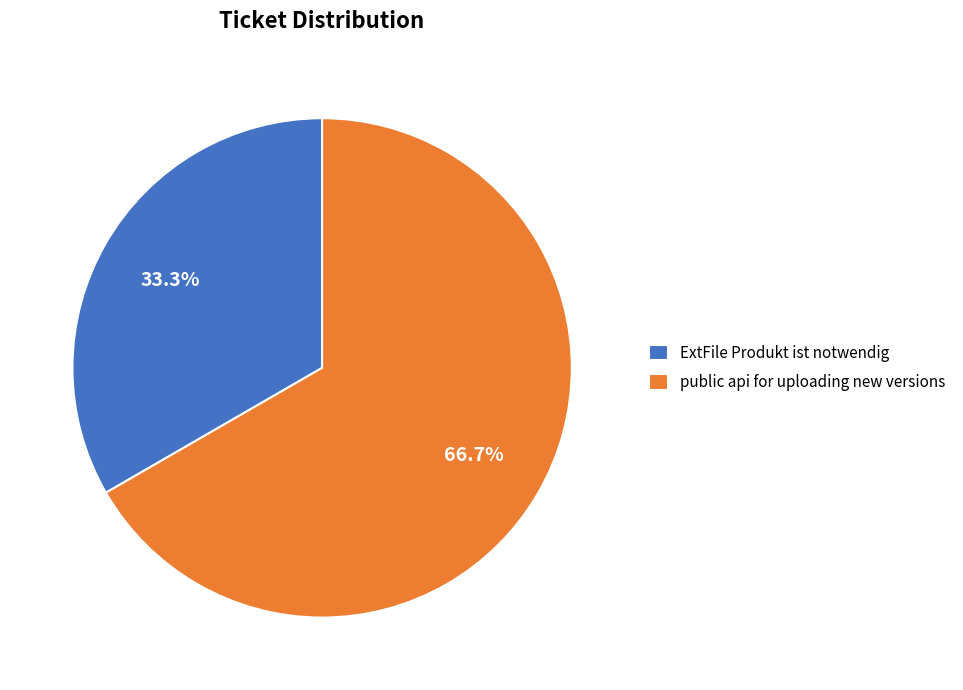

What is the largest slice in the pie chart?

public api for uploading new versions